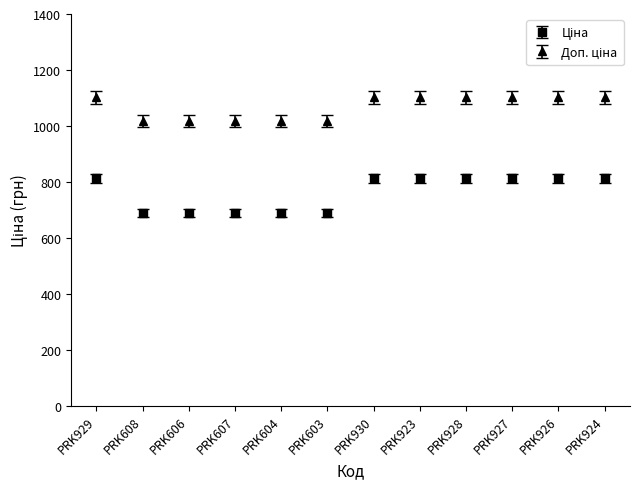

What is the smallest value displayed?

689.1